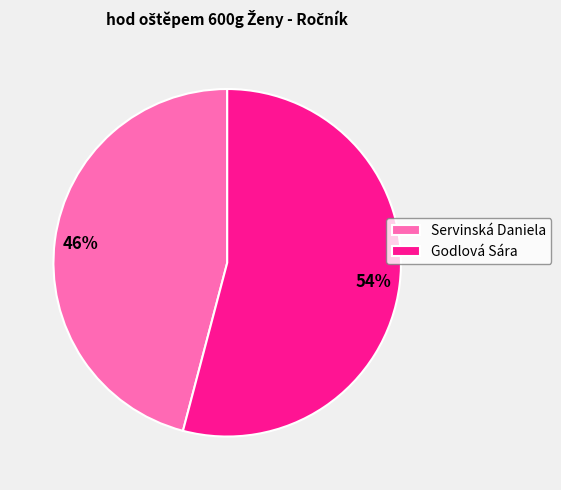

To the nearest percent, what portion does Servinská Daniela represent?

46%